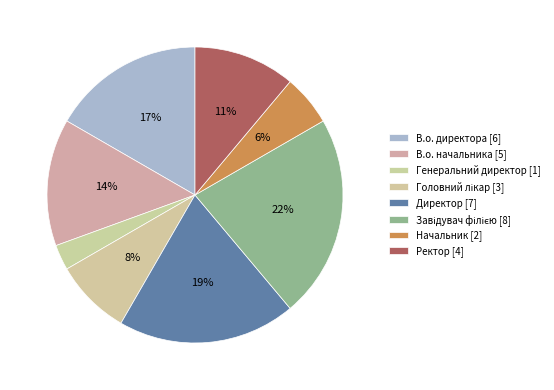

How many slices are in this pie chart?

8